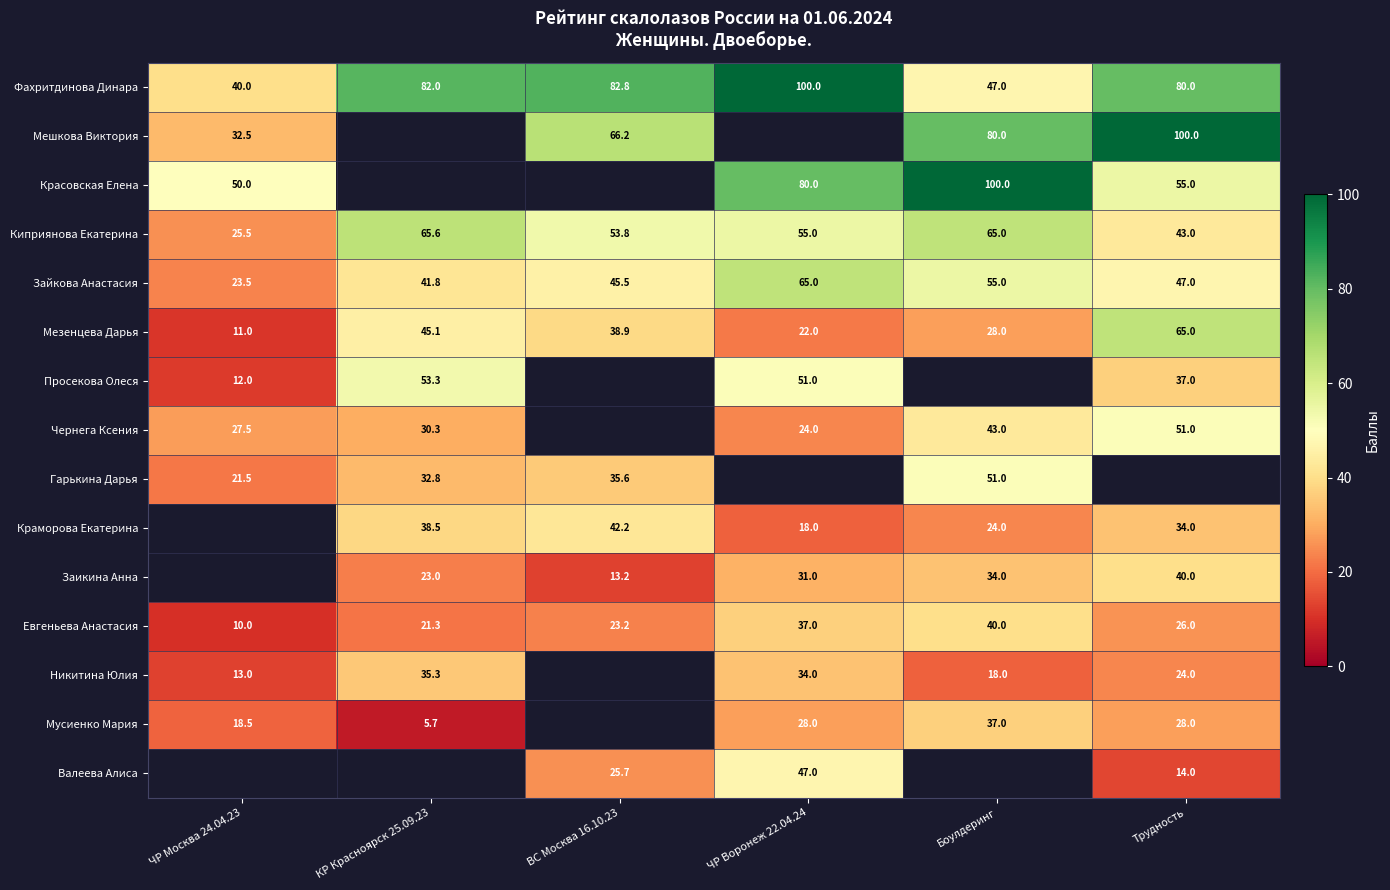

True or false: Гарькина Дарья has a value of 51.0 at Боулдеринг.

True